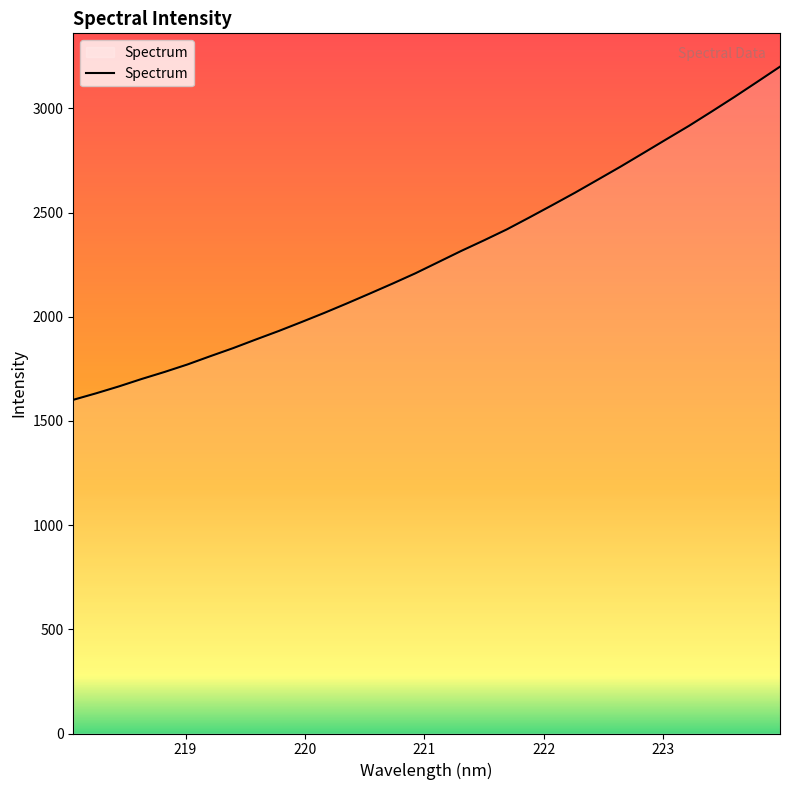

What is the smallest value displayed?

1601.6